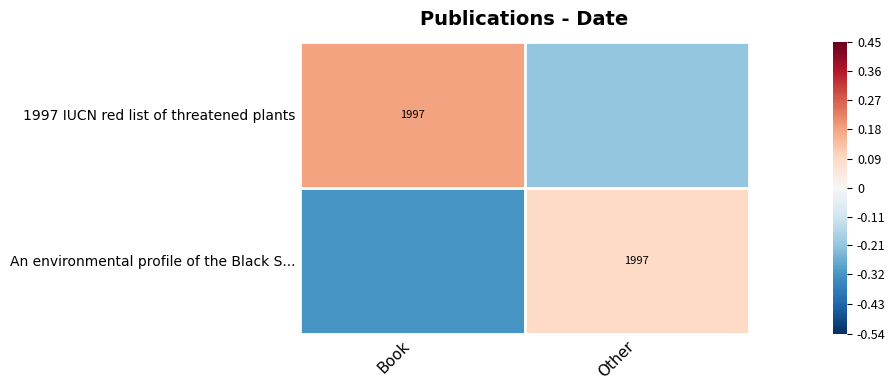

What is the difference between the maximum and minimum values in the An environmental profile of the Black S... series?

0.4